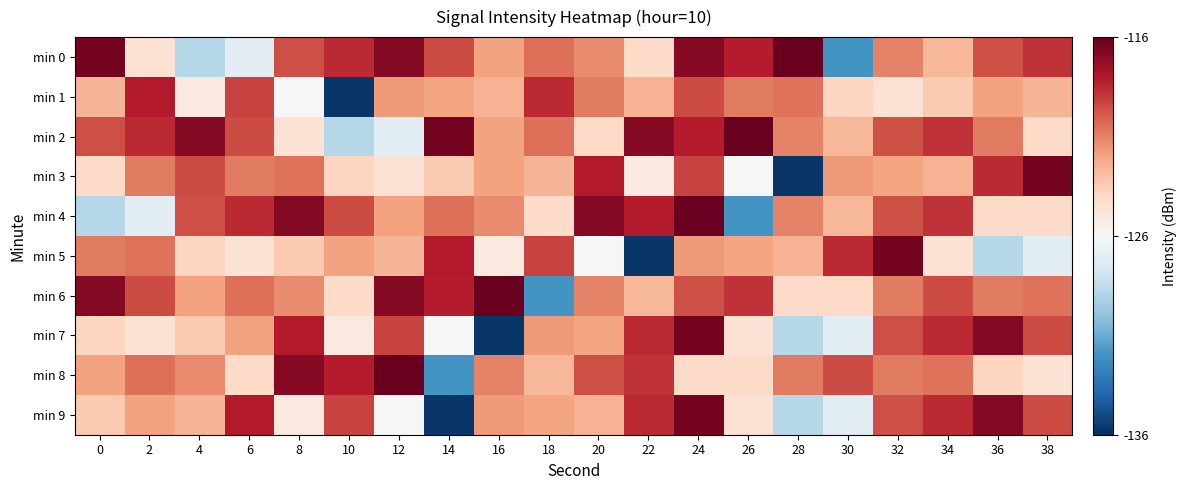

Reading left to right, what are all the values shown in this chart?

min 0: 0=-116.4	2=-124.5	4=-128.8	6=-127.0	8=-119.6	10=-118.6	12=-116.8	14=-119.4	16=-122.0	18=-120.5	20=-121.2	22=-124.1	24=-116.9	26=-118.2	28=-116.1	30=-132.0	32=-121.1	34=-122.7	36=-119.6	38=-118.7
min 1: 0=-122.6	2=-118.1	4=-125.0	6=-119.2	8=-126.0	10=-135.7	12=-121.7	14=-122.0	16=-122.5	18=-118.5	20=-120.8	22=-122.5	24=-119.5	26=-120.8	28=-120.6	30=-123.9	32=-124.5	34=-123.4	36=-121.9	38=-122.6
min 2: 0=-119.6	2=-118.6	4=-116.8	6=-119.4	8=-124.5	10=-128.8	12=-127.0	14=-116.4	16=-122.0	18=-120.5	20=-124.1	22=-116.9	24=-118.2	26=-116.1	28=-121.1	30=-122.7	32=-119.6	34=-118.7	36=-120.8	38=-124.1
min 3: 0=-124.1	2=-120.8	4=-119.5	6=-120.8	8=-120.6	10=-123.9	12=-124.5	14=-123.4	16=-121.9	18=-122.6	20=-118.1	22=-125.0	24=-119.2	26=-126.0	28=-135.7	30=-121.7	32=-122.0	34=-122.5	36=-118.5	38=-116.4
min 4: 0=-128.8	2=-127.0	4=-119.6	6=-118.6	8=-116.8	10=-119.4	12=-122.0	14=-120.5	16=-121.2	18=-124.1	20=-116.9	22=-118.2	24=-116.1	26=-132.0	28=-121.1	30=-122.7	32=-119.6	34=-118.7	36=-124.1	38=-124.1
min 5: 0=-120.8	2=-120.6	4=-123.9	6=-124.5	8=-123.4	10=-121.9	12=-122.6	14=-118.1	16=-125.0	18=-119.2	20=-126.0	22=-135.7	24=-121.7	26=-122.0	28=-122.5	30=-118.5	32=-116.4	34=-124.5	36=-128.8	38=-127.0
min 6: 0=-116.8	2=-119.4	4=-122.0	6=-120.5	8=-121.2	10=-124.1	12=-116.9	14=-118.2	16=-116.1	18=-132.0	20=-121.1	22=-122.7	24=-119.6	26=-118.7	28=-124.1	30=-124.1	32=-120.8	34=-119.5	36=-120.8	38=-120.6
min 7: 0=-123.9	2=-124.5	4=-123.4	6=-121.9	8=-118.1	10=-125.0	12=-119.2	14=-126.0	16=-135.7	18=-121.7	20=-122.0	22=-118.5	24=-116.4	26=-124.5	28=-128.8	30=-127.0	32=-119.6	34=-118.6	36=-116.8	38=-119.4
min 8: 0=-122.0	2=-120.5	4=-121.2	6=-124.1	8=-116.9	10=-118.2	12=-116.1	14=-132.0	16=-121.1	18=-122.7	20=-119.6	22=-118.7	24=-124.1	26=-124.1	28=-120.8	30=-119.5	32=-120.8	34=-120.6	36=-123.9	38=-124.5
min 9: 0=-123.4	2=-121.9	4=-122.6	6=-118.1	8=-125.0	10=-119.2	12=-126.0	14=-135.7	16=-121.7	18=-122.0	20=-122.5	22=-118.5	24=-116.4	26=-124.5	28=-128.8	30=-127.0	32=-119.6	34=-118.6	36=-116.8	38=-119.4